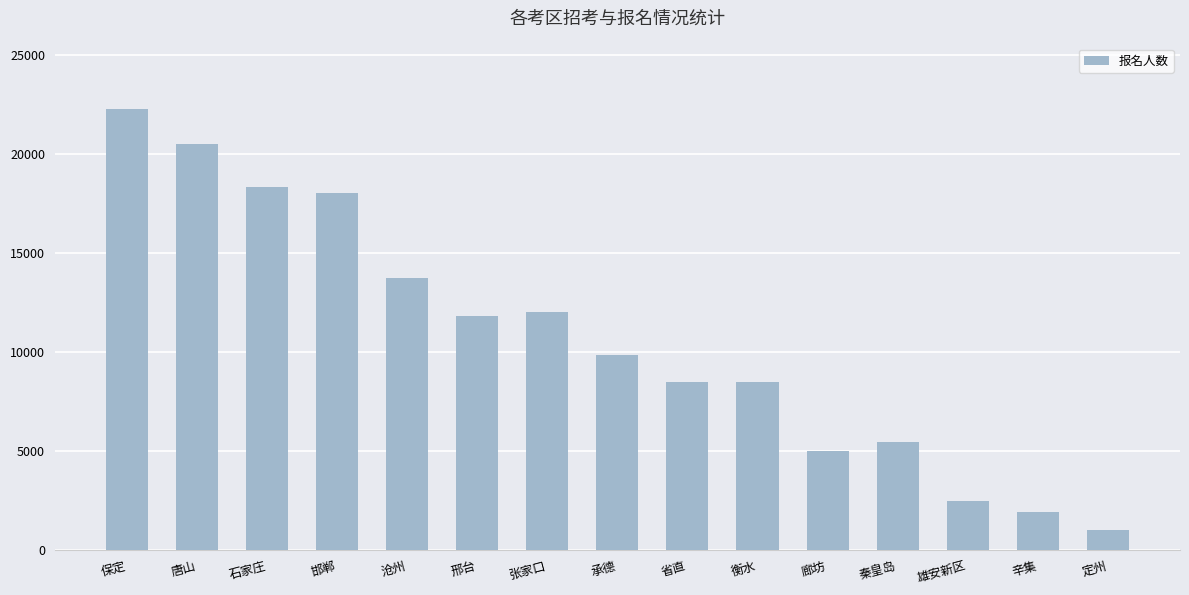

What is the change in value from 廊坊 to 定州?

-3951